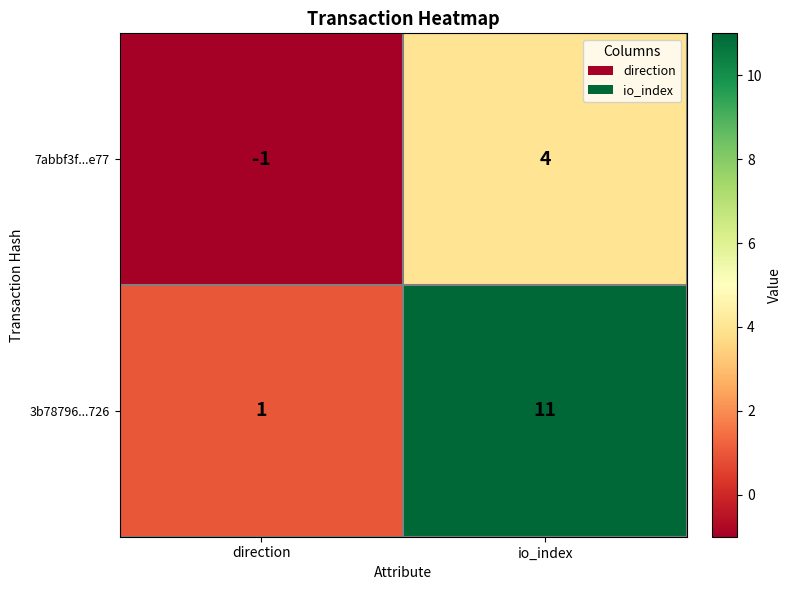

What is the sum of all 3b78796...726 values?

12